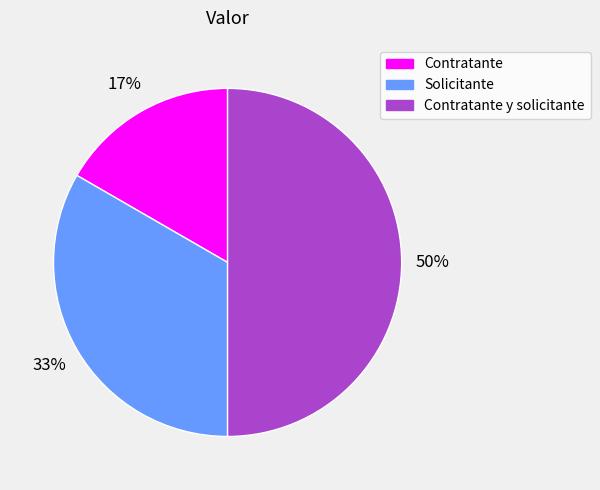

Is Solicitante the majority of the pie?

No